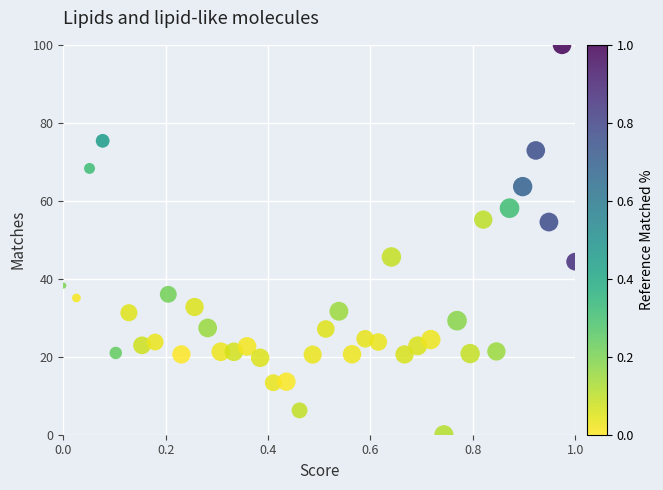

What is the range of X values (max minus min)?

1.0